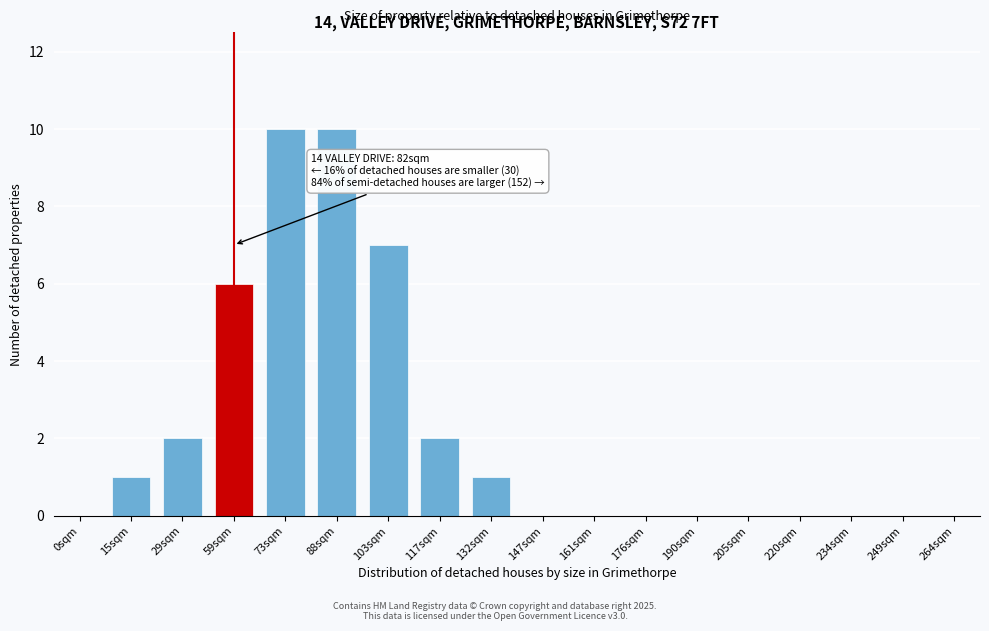

Reading left to right, list all the values displayed in this chart.

0sqm=0	15sqm=1	29sqm=2	59sqm=6	73sqm=10	88sqm=10	103sqm=7	117sqm=2	132sqm=1	147sqm=0	161sqm=0	176sqm=0	190sqm=0	205sqm=0	220sqm=0	234sqm=0	249sqm=0	264sqm=0